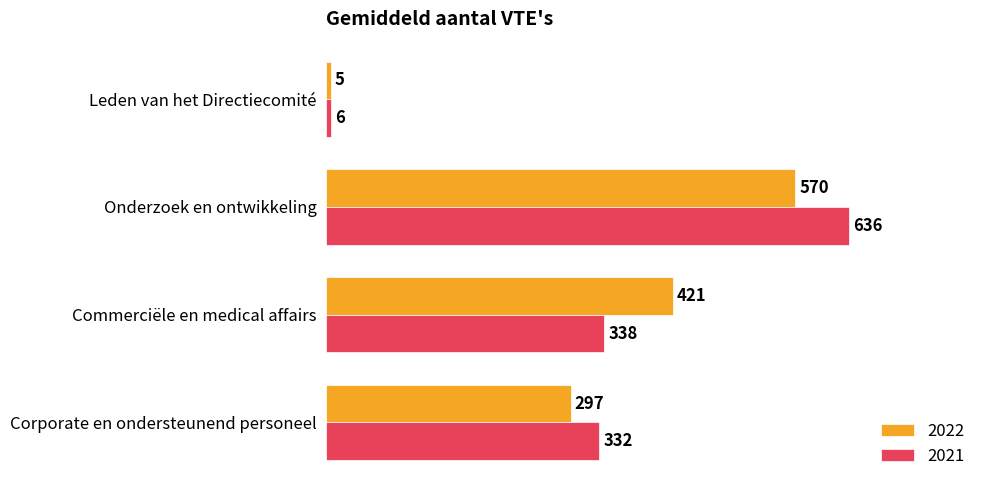

How many 2022 values are between 297 and 570?

3